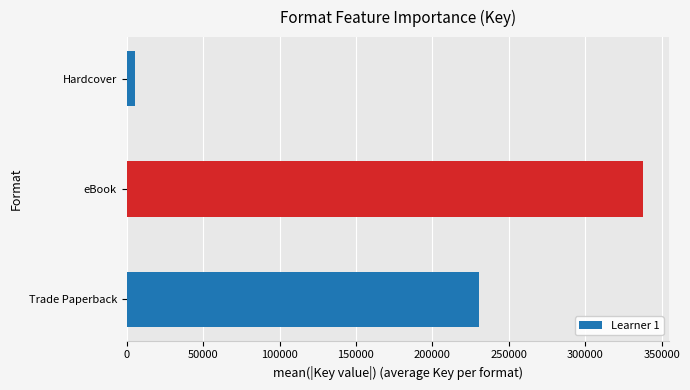

What is the sum of all values?

573950.6